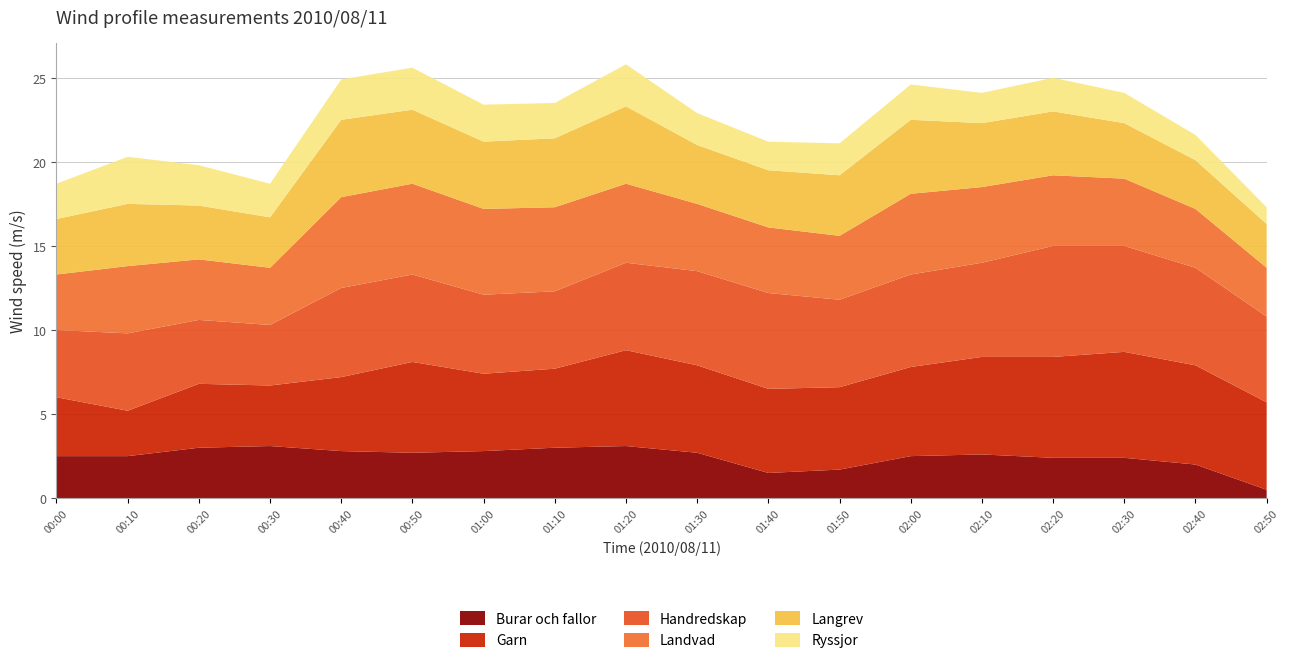

Reading left to right, transcribe all the data shown in this chart.

Burar och fallor: 00:00=2.5	00:10=2.5	00:20=3.0	00:30=3.1	00:40=2.8	00:50=2.7	01:00=2.8	01:10=3.0	01:20=3.1	01:30=2.7	01:40=1.5	01:50=1.7	02:00=2.5	02:10=2.6	02:20=2.4	02:30=2.4	02:40=2.0	02:50=0.5
Garn: 00:00=3.5	00:10=2.7	00:20=3.8	00:30=3.6	00:40=4.4	00:50=5.4	01:00=4.6	01:10=4.7	01:20=5.7	01:30=5.2	01:40=5.0	01:50=4.9	02:00=5.3	02:10=5.8	02:20=6.0	02:30=6.3	02:40=5.9	02:50=5.2
Handredskap: 00:00=4.0	00:10=4.6	00:20=3.8	00:30=3.6	00:40=5.3	00:50=5.2	01:00=4.7	01:10=4.6	01:20=5.2	01:30=5.6	01:40=5.7	01:50=5.2	02:00=5.5	02:10=5.6	02:20=6.6	02:30=6.3	02:40=5.8	02:50=5.1
Landvad: 00:00=3.3	00:10=4.0	00:20=3.6	00:30=3.4	00:40=5.4	00:50=5.4	01:00=5.1	01:10=5.0	01:20=4.7	01:30=4.0	01:40=3.9	01:50=3.8	02:00=4.8	02:10=4.5	02:20=4.2	02:30=4.0	02:40=3.5	02:50=2.9
Langrev: 00:00=3.3	00:10=3.7	00:20=3.2	00:30=3.0	00:40=4.6	00:50=4.4	01:00=4.0	01:10=4.1	01:20=4.6	01:30=3.5	01:40=3.4	01:50=3.6	02:00=4.4	02:10=3.8	02:20=3.8	02:30=3.3	02:40=2.9	02:50=2.6
Ryssjor: 00:00=2.1	00:10=2.8	00:20=2.4	00:30=2.0	00:40=2.4	00:50=2.5	01:00=2.2	01:10=2.1	01:20=2.5	01:30=1.9	01:40=1.7	01:50=1.9	02:00=2.1	02:10=1.8	02:20=2.0	02:30=1.8	02:40=1.5	02:50=1.0